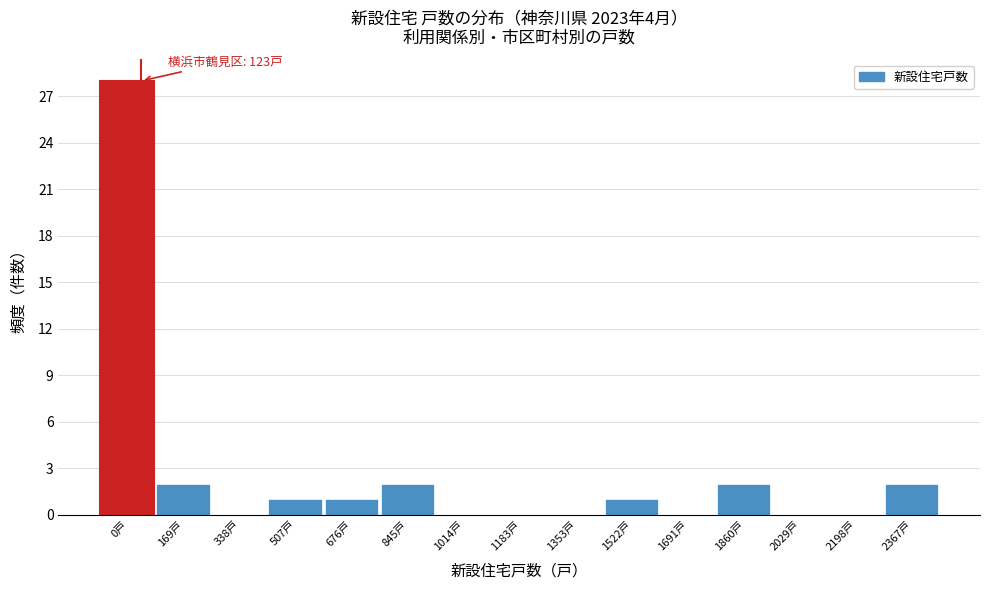

Reading right to left, extract all data points from this chart.

2367戸=2	2198戸=0	2029戸=0	1860戸=2	1691戸=0	1522戸=1	1353戸=0	1183戸=0	1014戸=0	845戸=2	676戸=1	507戸=1	338戸=0	169戸=2	0戸=28